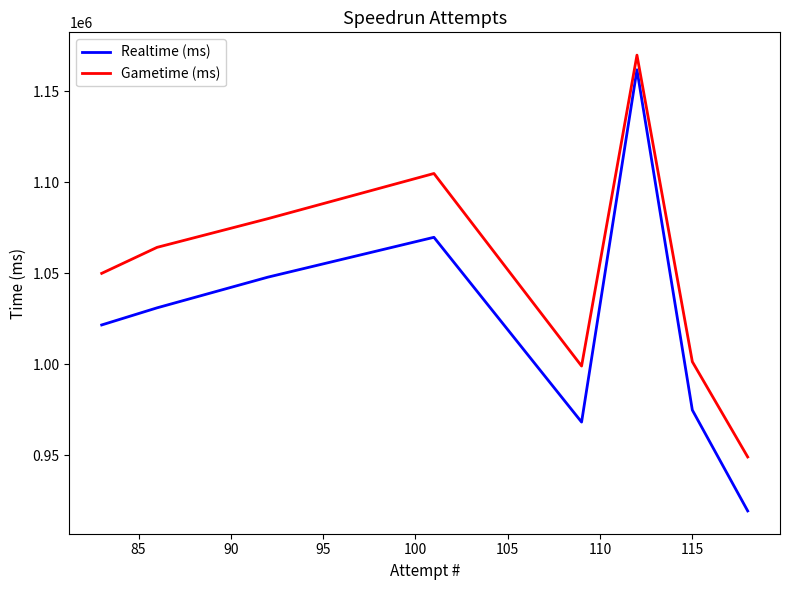

True or false: Gametime (ms) and Realtime (ms) intersect in this chart.

False